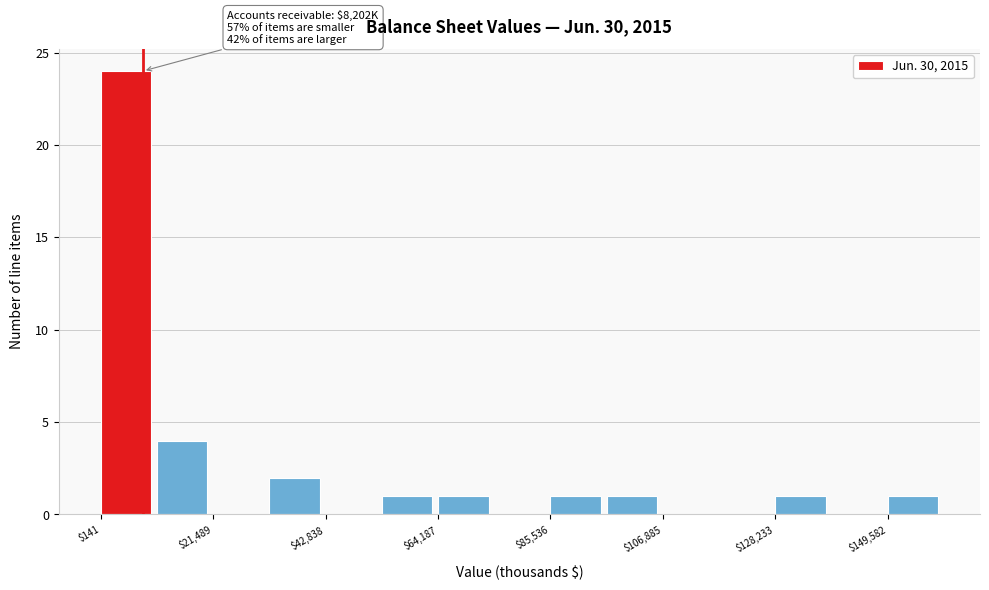

Read against the x-axis, roughly where is the centre of the tallest bar?

5000